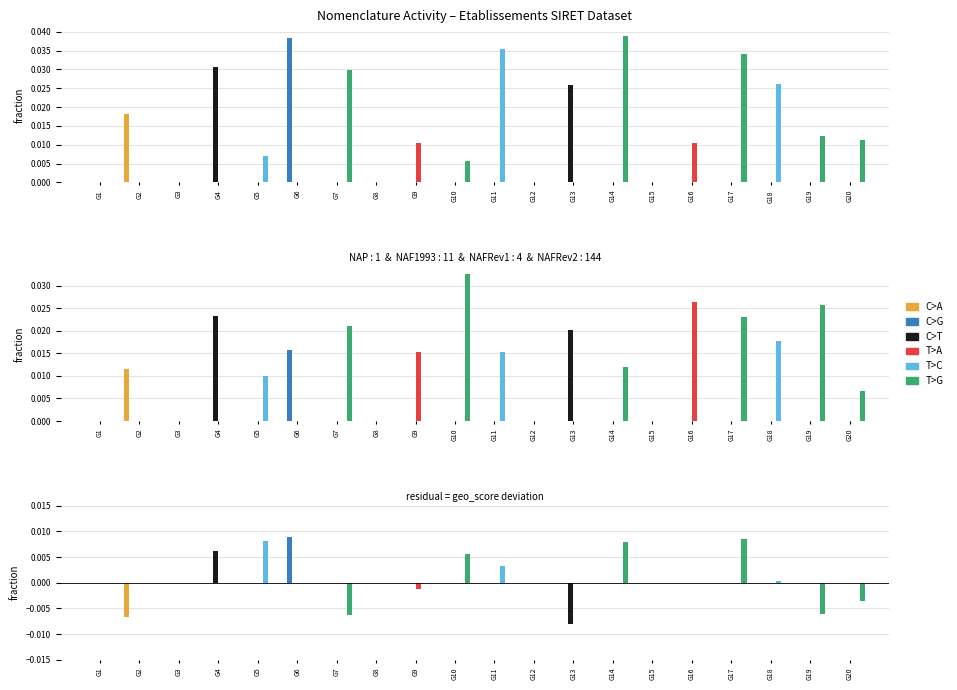

Does the chart contain any negative values?

Yes